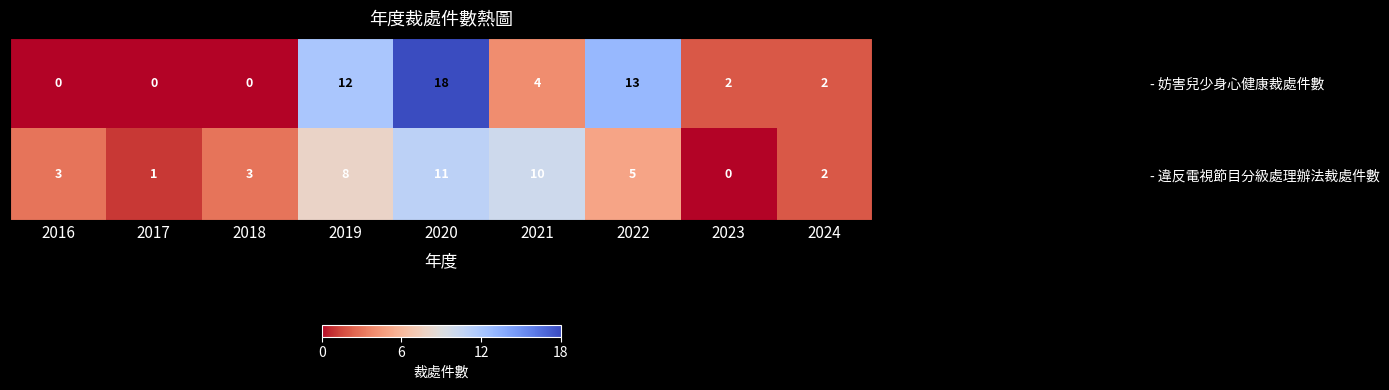

What is the total value across all series at 2016?

3